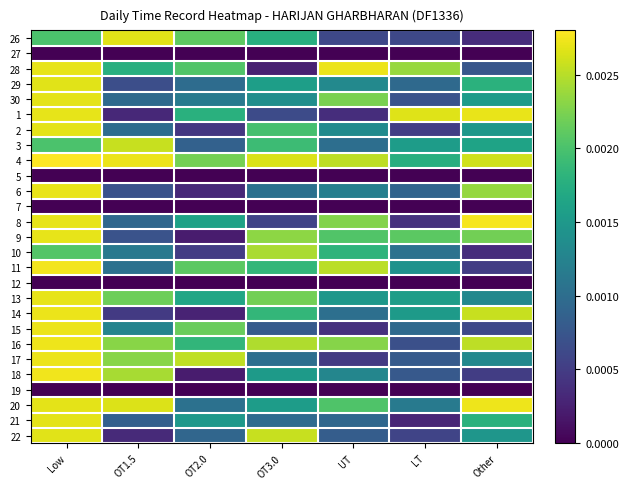

At which category is the sum across all series the highest?

Low